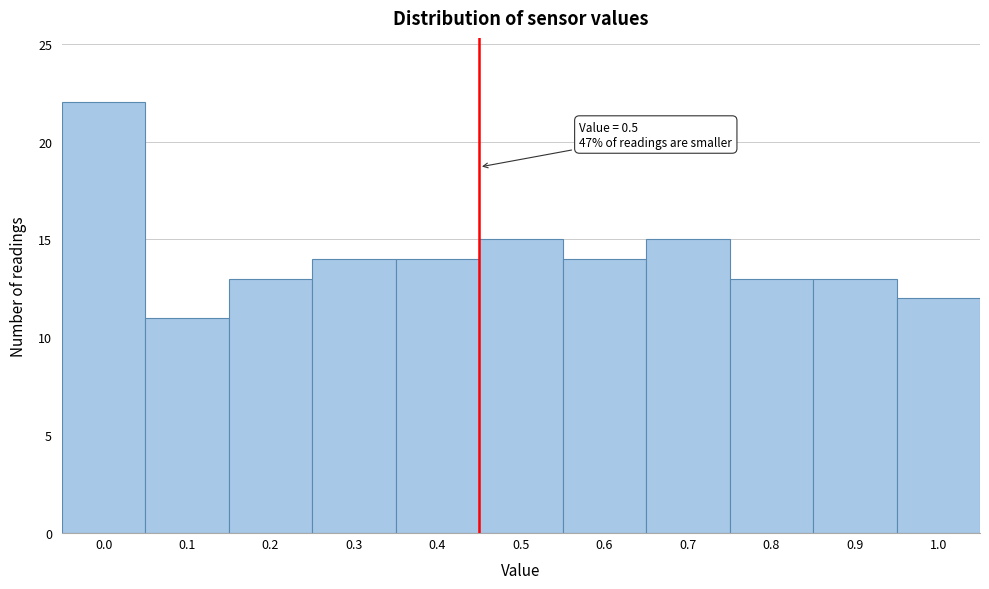

Reading left to right, what are all the values shown in this chart?

22	11	13	14	14	15	14	15	13	13	12